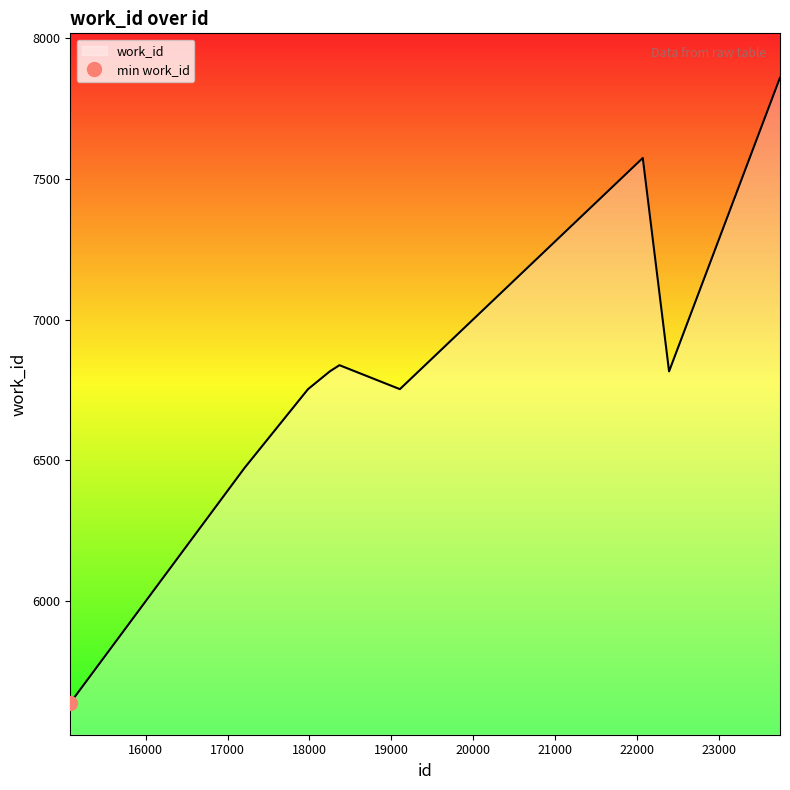

What is the change in value from 18248 to 23747?

+1042